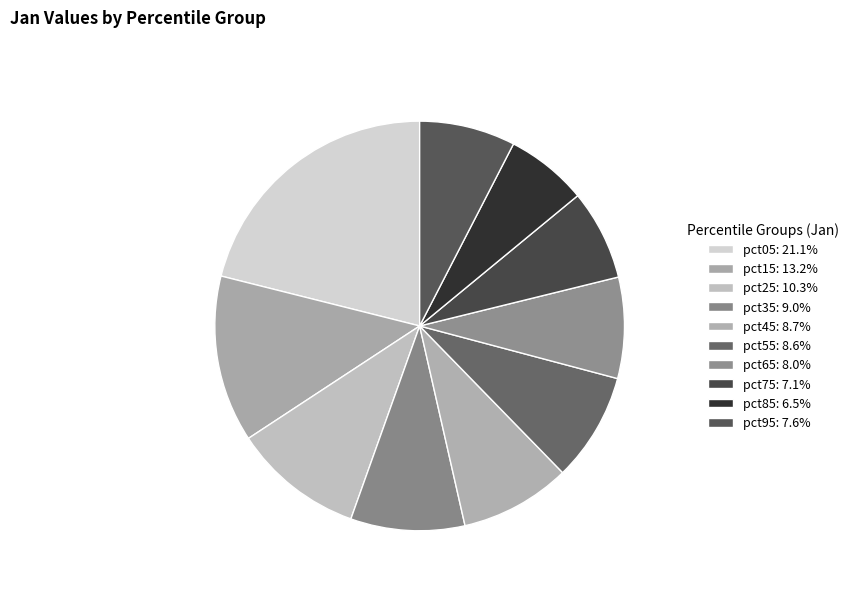

How many segments does this pie chart have?

10